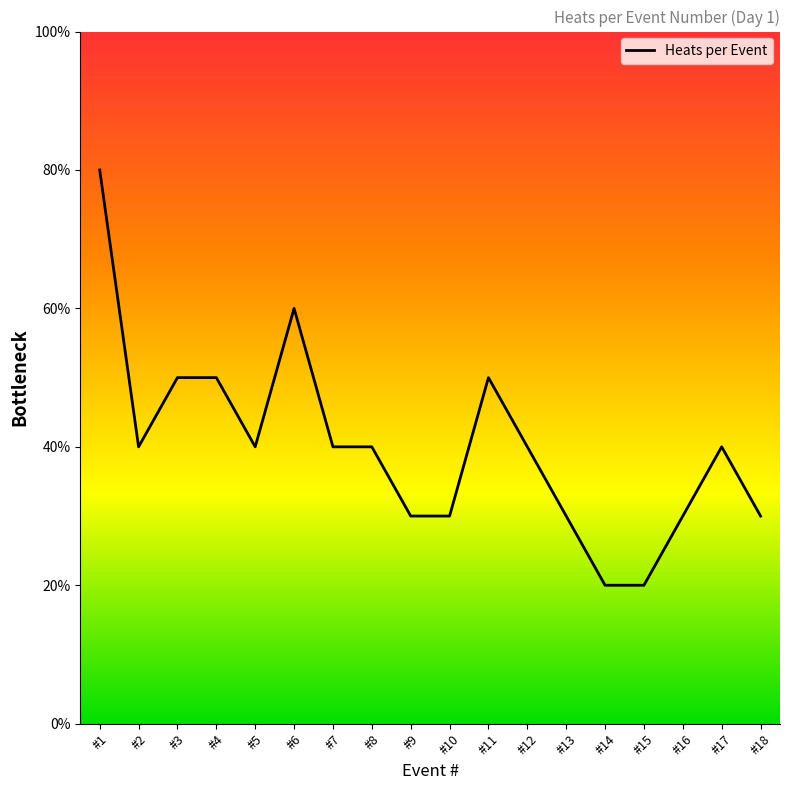

What is the value of the 18th point from the left?

3